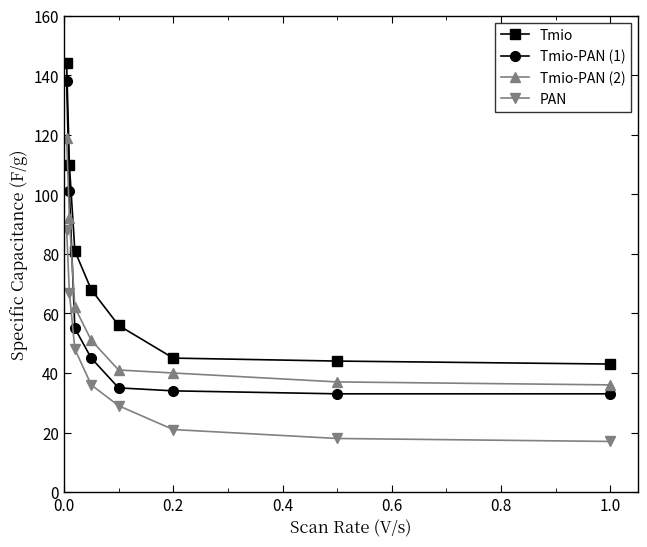

What is the minimum value for Tmio?

43